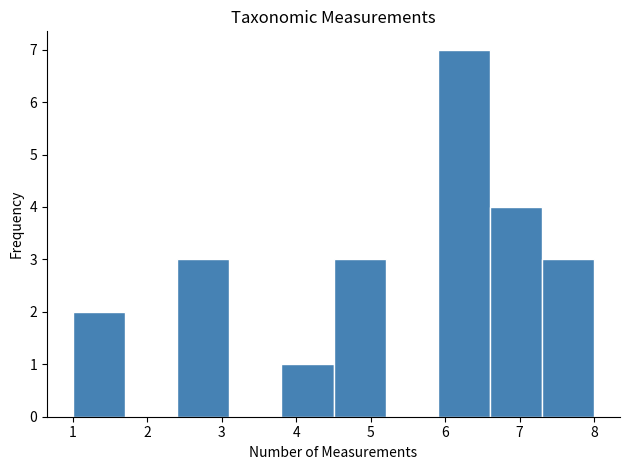

Reading left to right, list every bar in this chart as the range it spans on the x-axis followed by its height. The values are not printed on the chart, so give them approximately, as read against the axis.

1.0 to 1.7: 2
1.7 to 2.4: 0
2.4 to 3.1: 3
3.1 to 3.8: 0
3.8 to 4.5: 1
4.5 to 5.2: 3
5.2 to 5.9: 0
5.9 to 6.6: 7
6.6 to 7.3: 4
7.3 to 8.0: 3